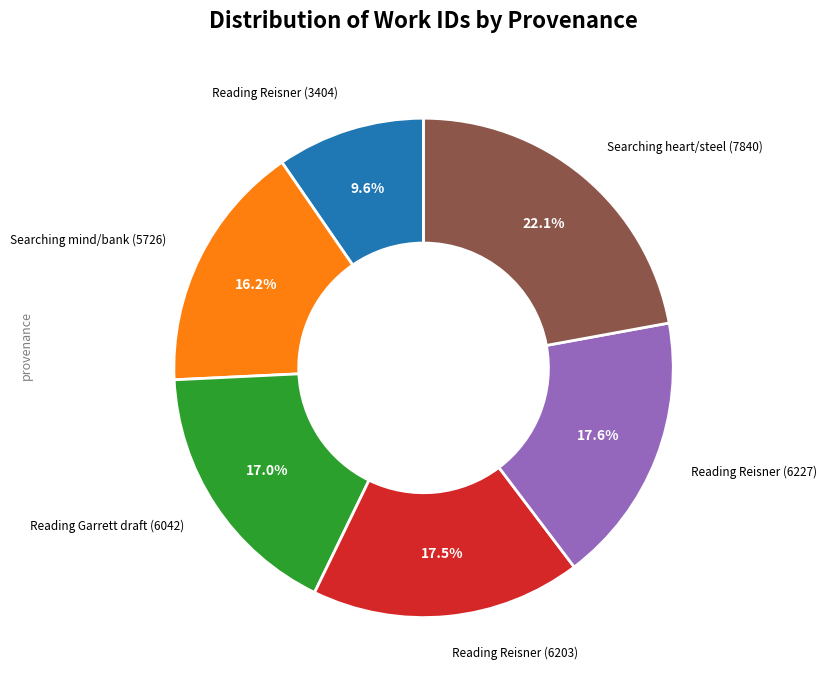

Does any single category account for the majority?

No